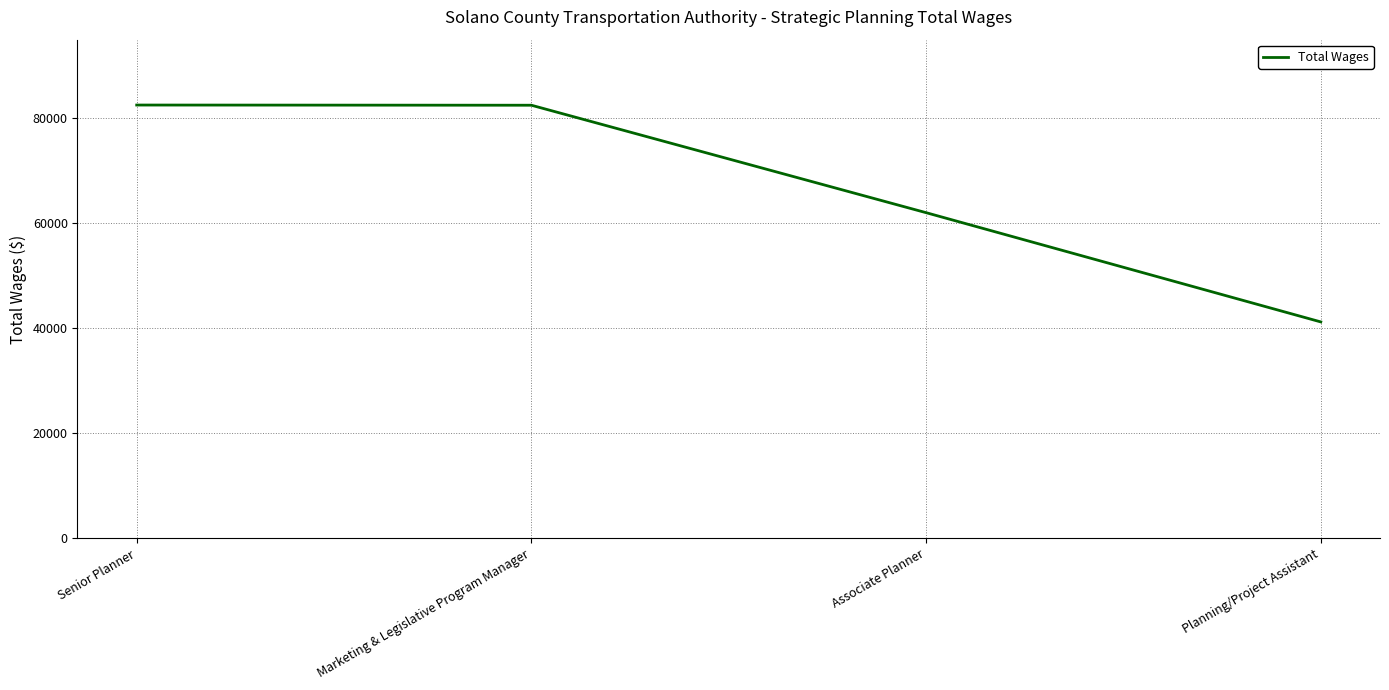

How many lines are shown in the chart?

1